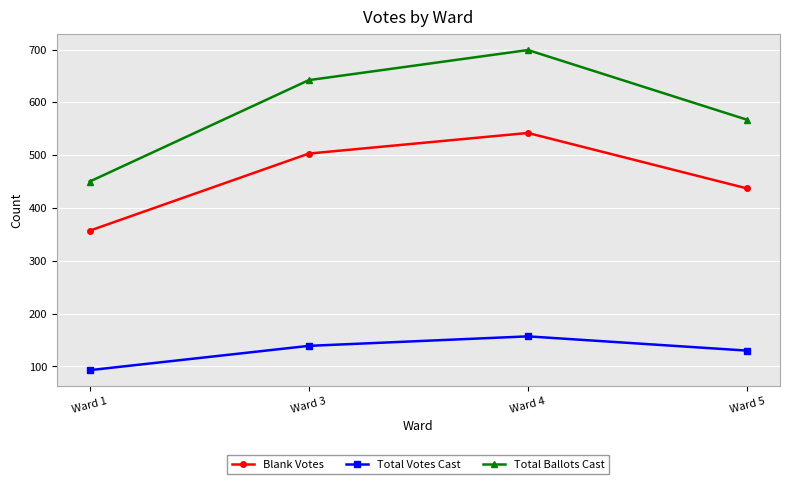

The Blank Votes series shows 263 at Ward 5. True or false?

False